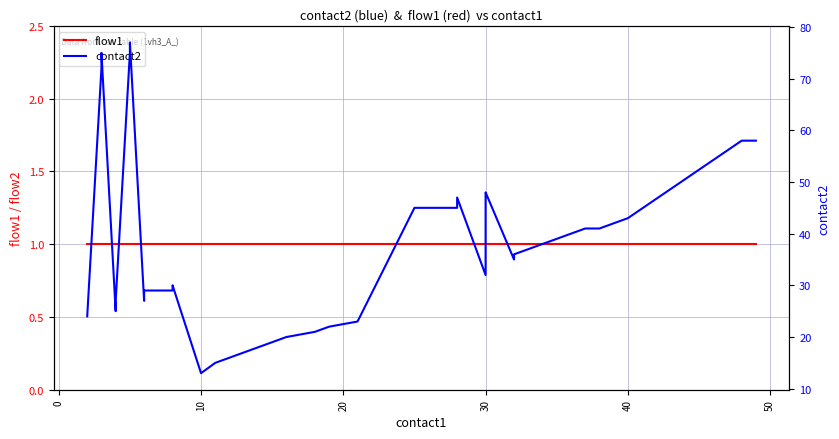

What is the value of the contact2 point at the 26th from the left?

32